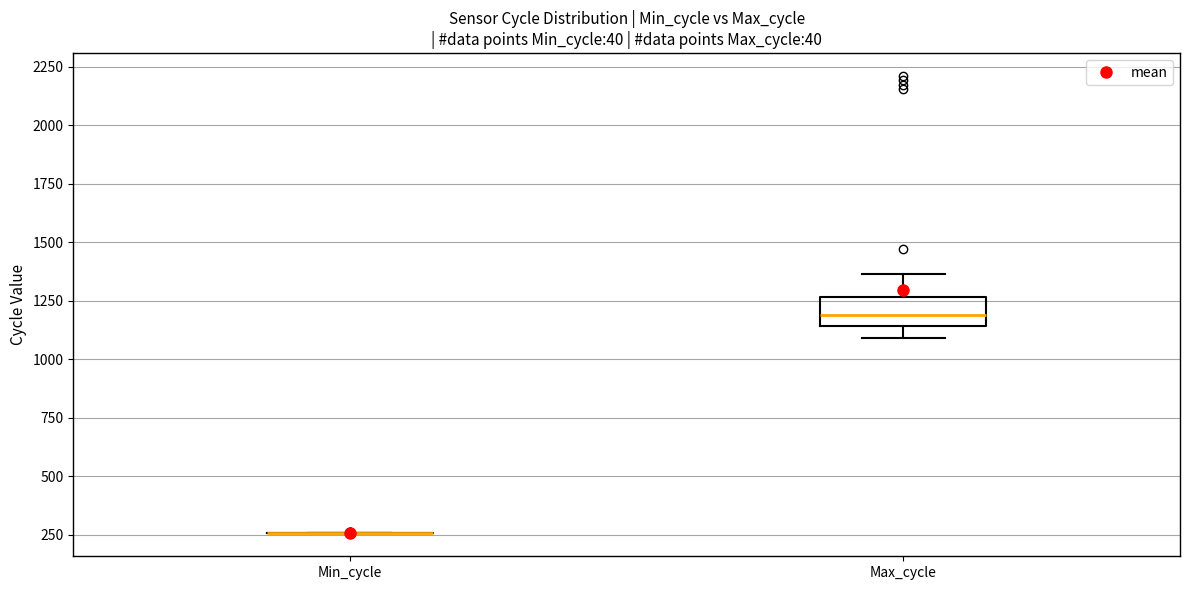

Reading left to right, transcribe this box plot: for each box, give where its median line is, the range the box spans, and where its two whiskers end, as read against the y-axis. The values are not printed on the chart, so give them approximately, as read against the axis.

Min_cycle: box collapsed to a line at 250, whiskers 250 to 250
Max_cycle: median 1200, box 1150 to 1250, whiskers 1100 to 1350